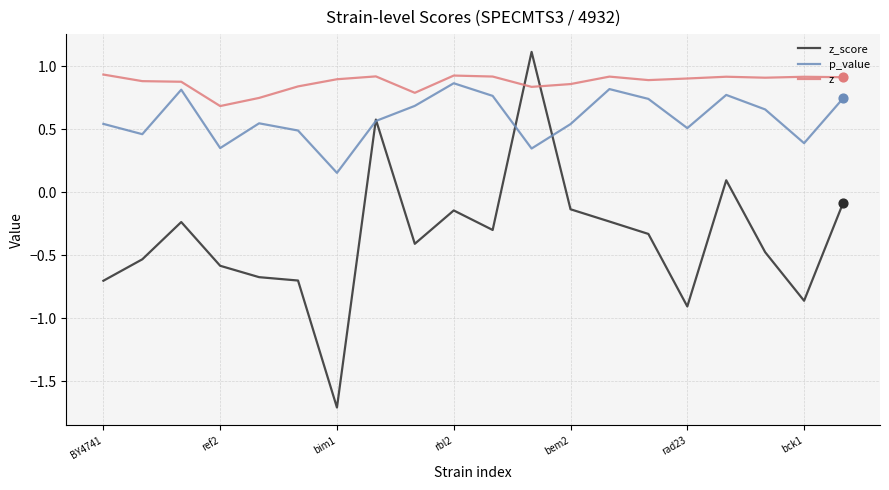

Which series has the largest total across all categories?

z